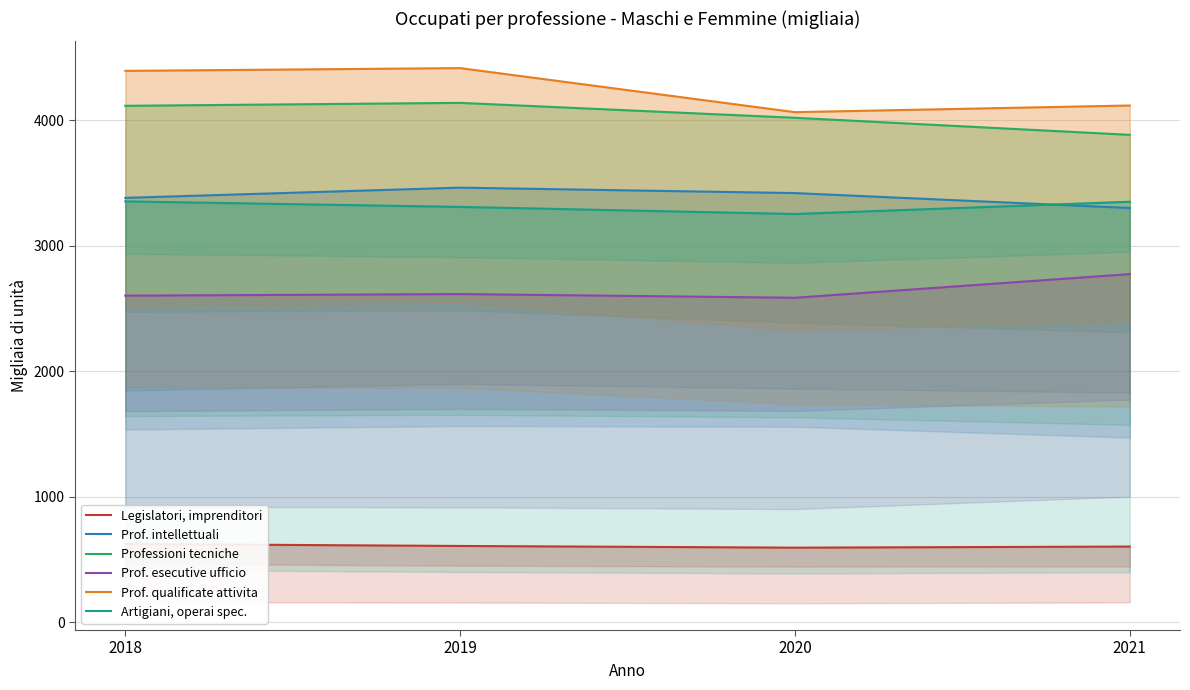

The value of Prof. qualificate attivita at 2019 is 4414.1. True or false?

True